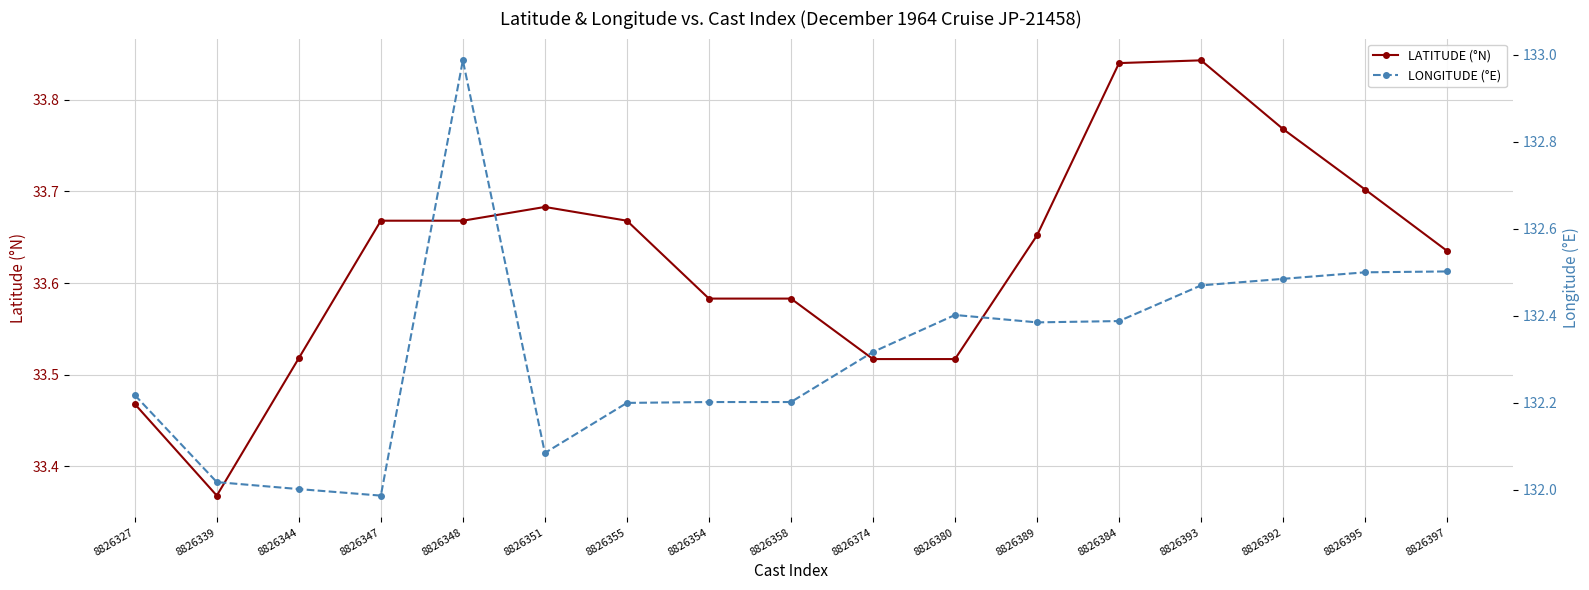

True or false: LATITUDE (°N) has a value of 33.5 at 8826327.

True